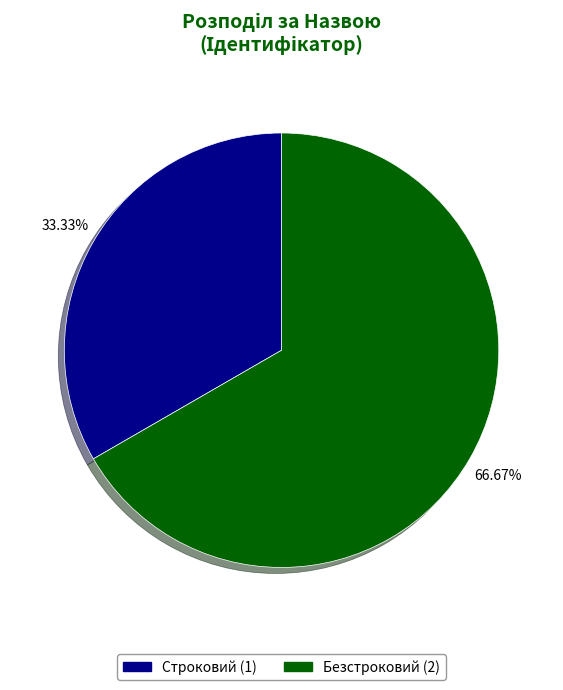

Count the number of slices in the pie.

2